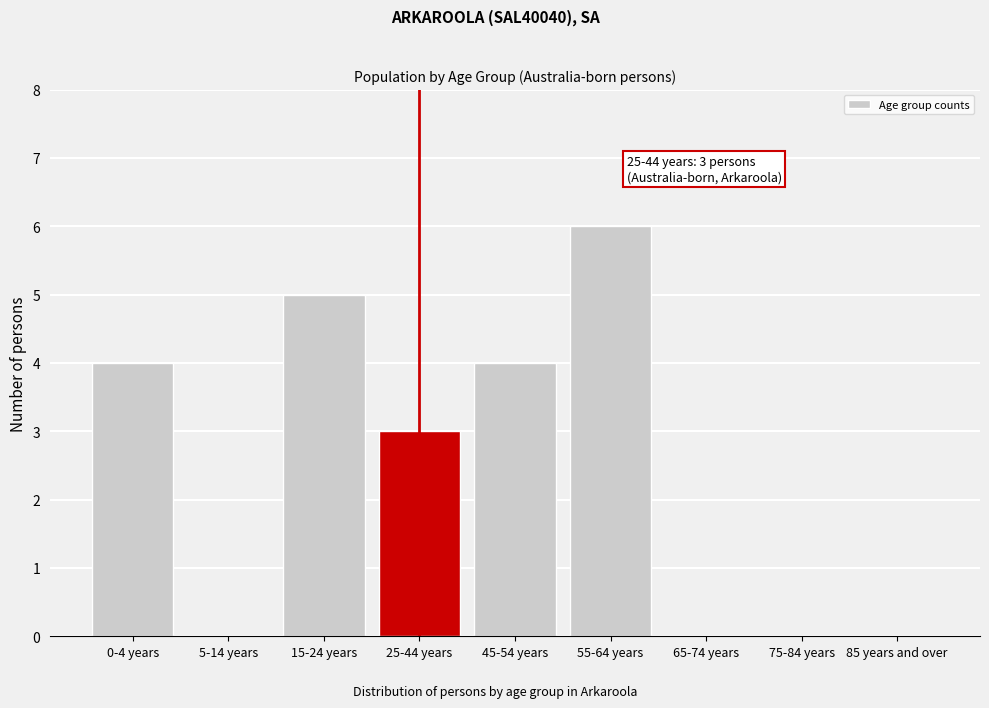

Reading left to right, list all the values displayed in this chart.

0-4 years=4	5-14 years=0	15-24 years=5	25-44 years=3	45-54 years=4	55-64 years=6	65-74 years=0	75-84 years=0	85 years and over=0